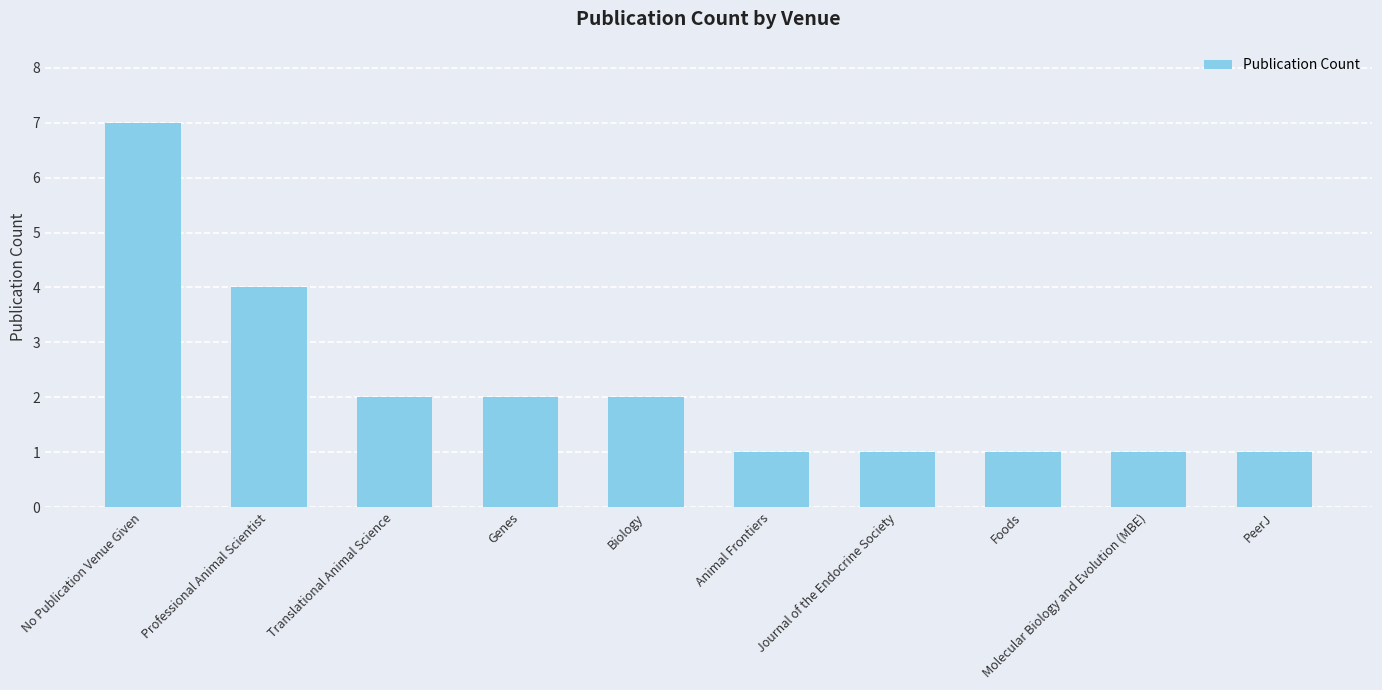

Count the values in the range 1 to 2.

8